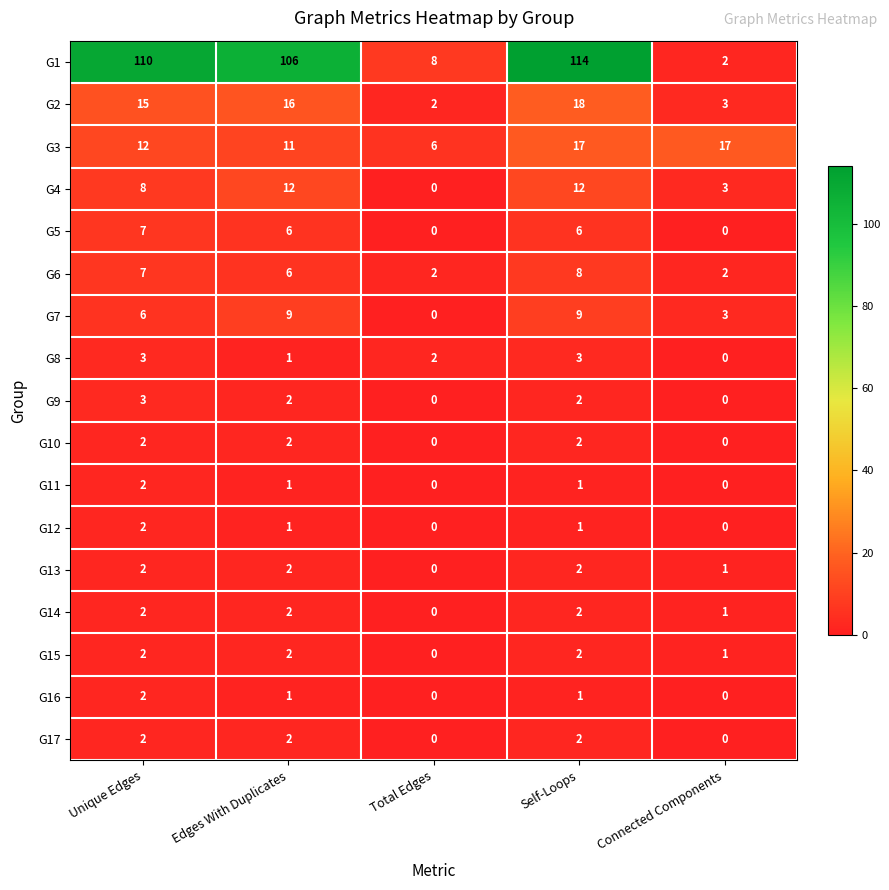

What value does the G4 series have at Connected Components?

3